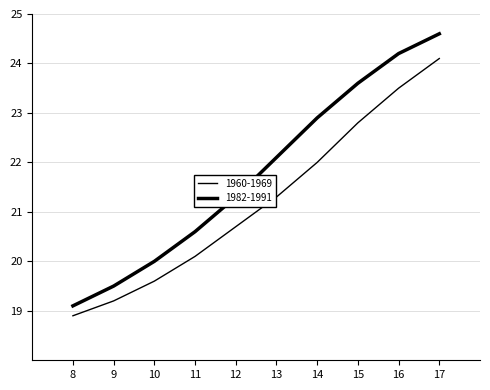

At how many categories does at least one series exceed 19?

10